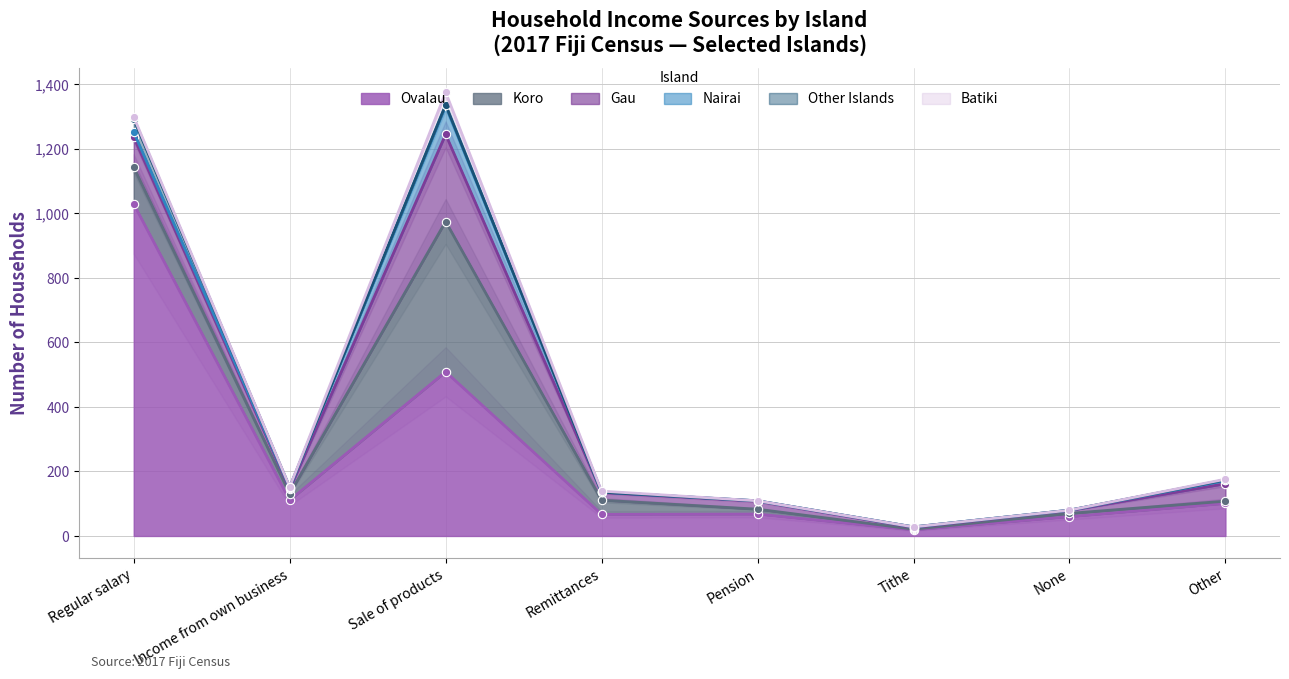

Which category has the highest value in the Ovalau series?

Regular salary